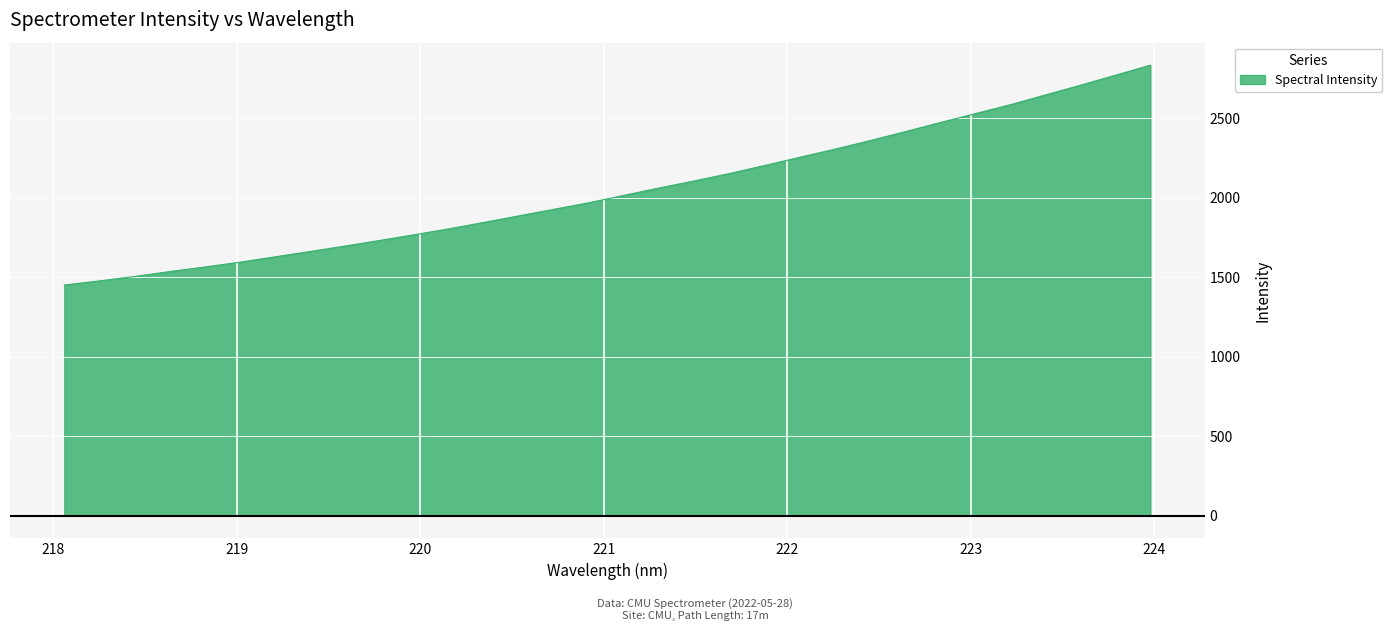

What is the minimum value shown in the chart?

1451.4